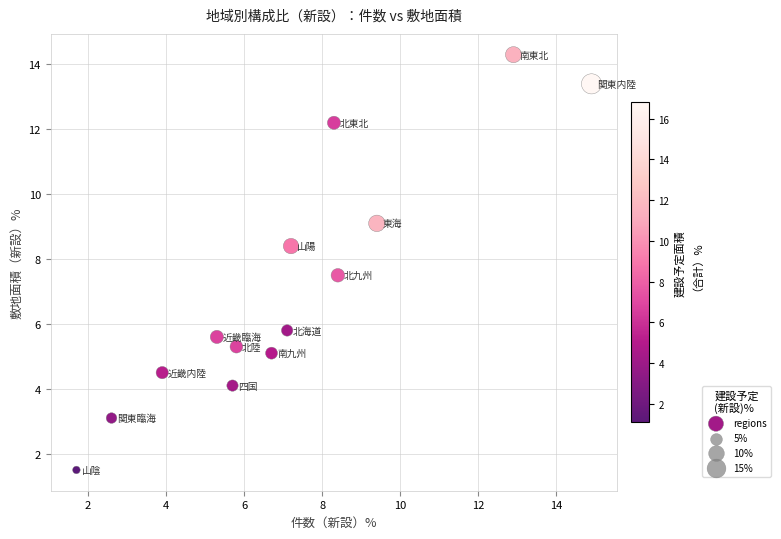

What Y value in the scatter plot is closest to 7?

7.5